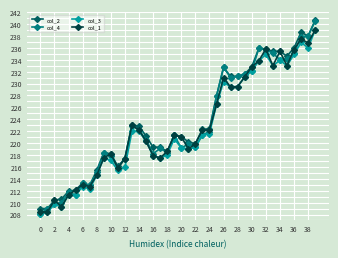

Does the chart have visible grid lines?

Yes